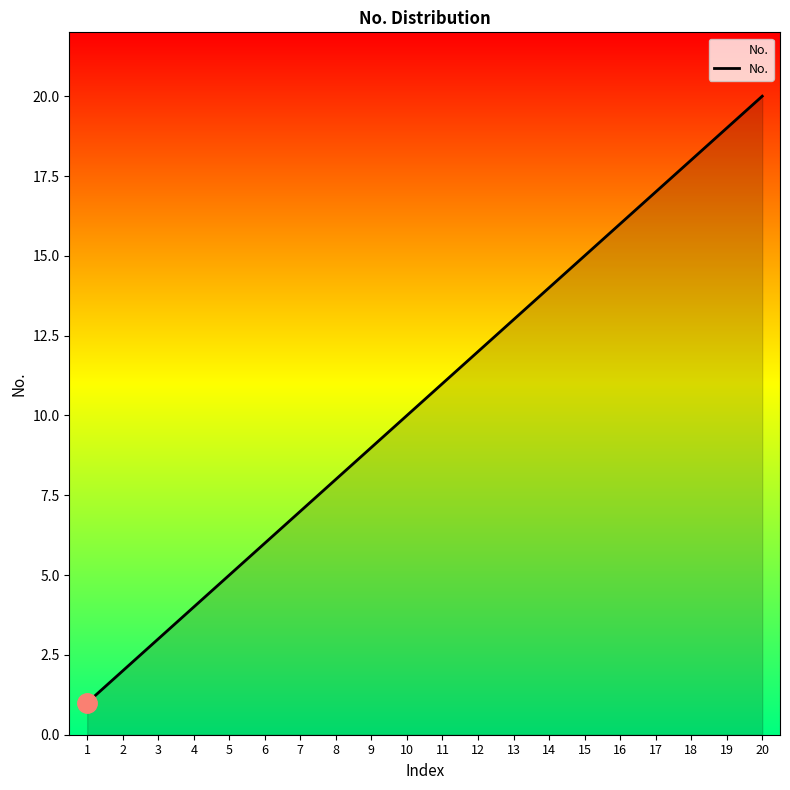

How many lines are shown in the chart?

1